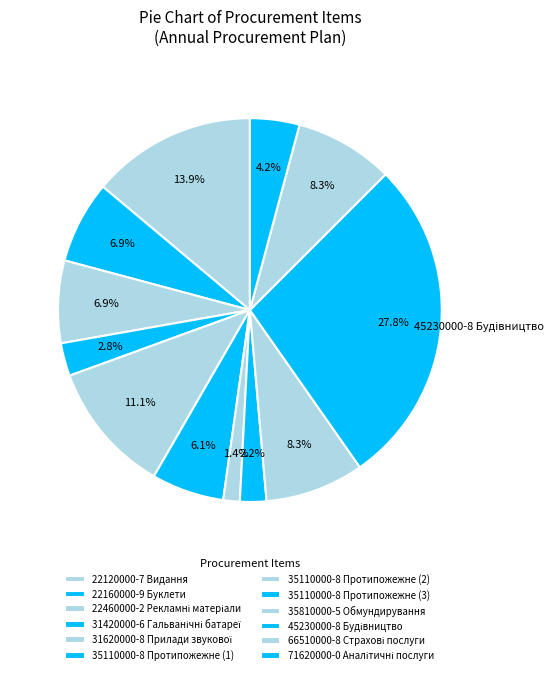

What percentage is the 35110000-8 Протипожежне (1) slice, to the nearest percent?

6%